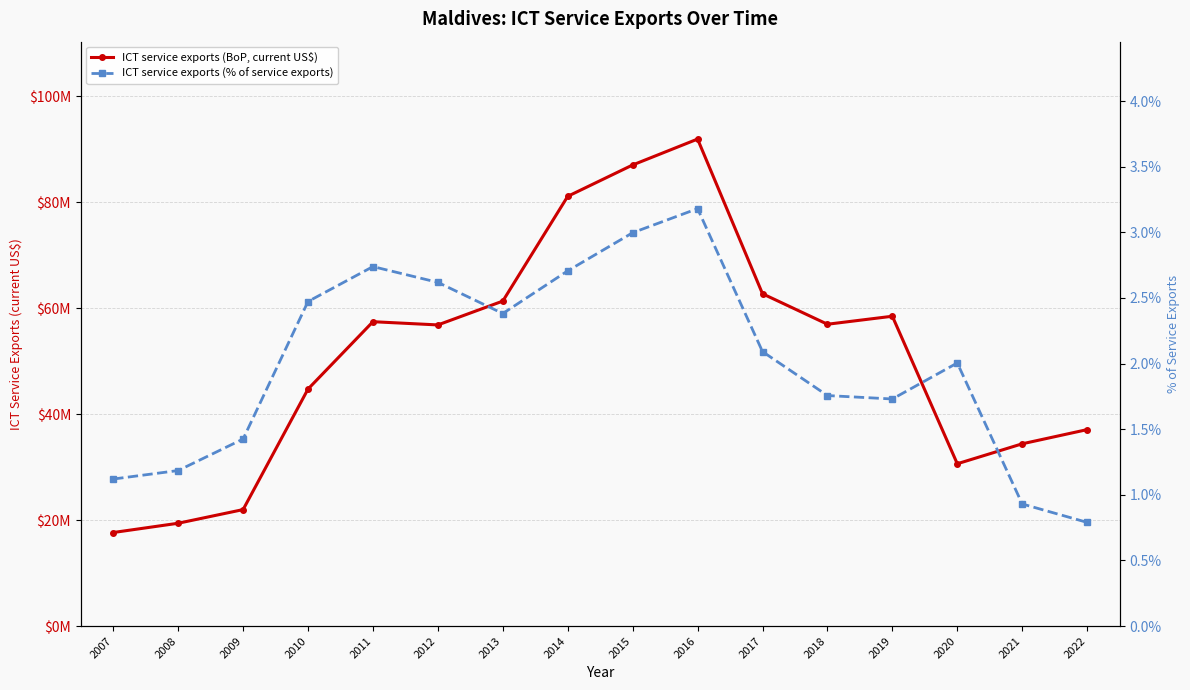

Rank the series at 2018 from lowest to highest value.

ICT service exports (% of service exports), ICT service exports (BoP, current US$)